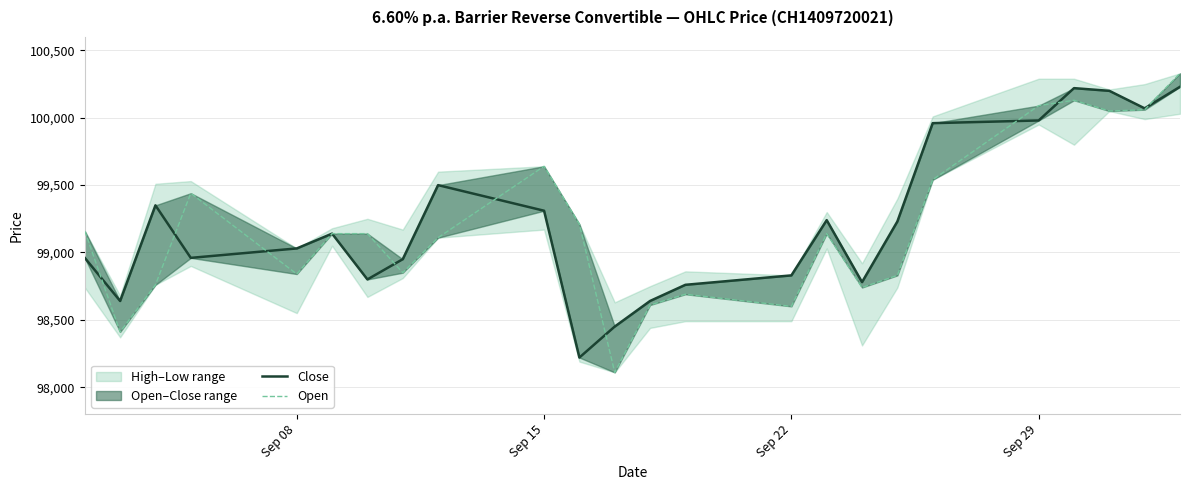

True or false: Open has more than 0 points higher than both neighbors.

True